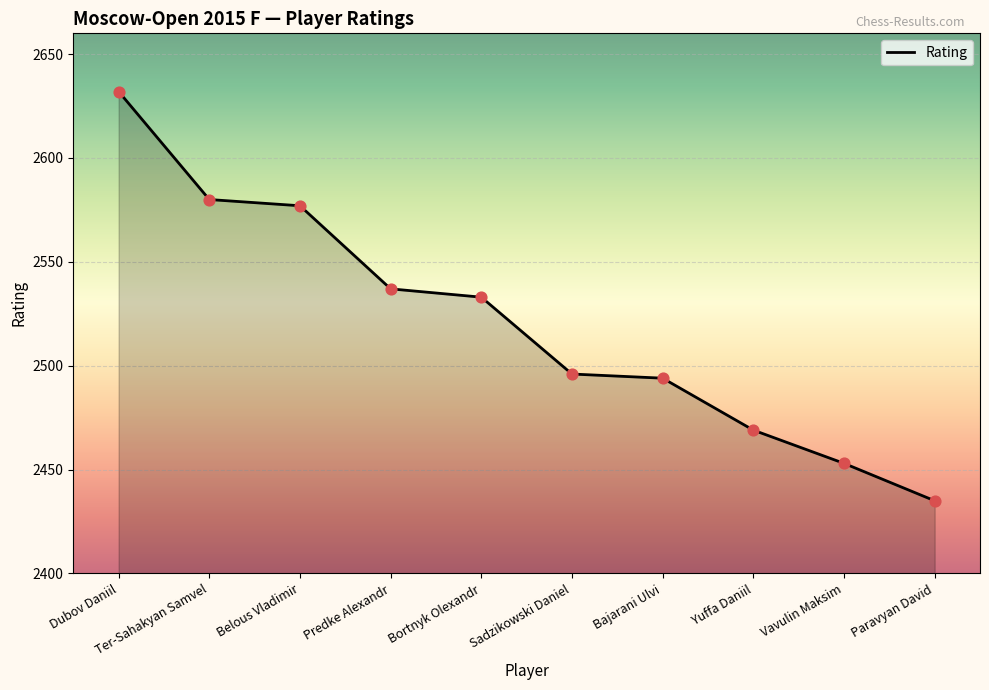

Approximately how many times larger is the value at Ter-Sahakyan Samvel compared to Bortnyk Olexandr?

1.0